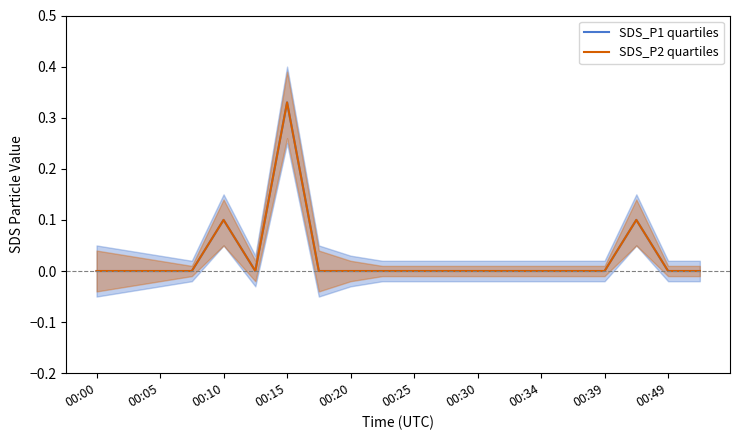

What is the label of the 10th point from the left?

00:49